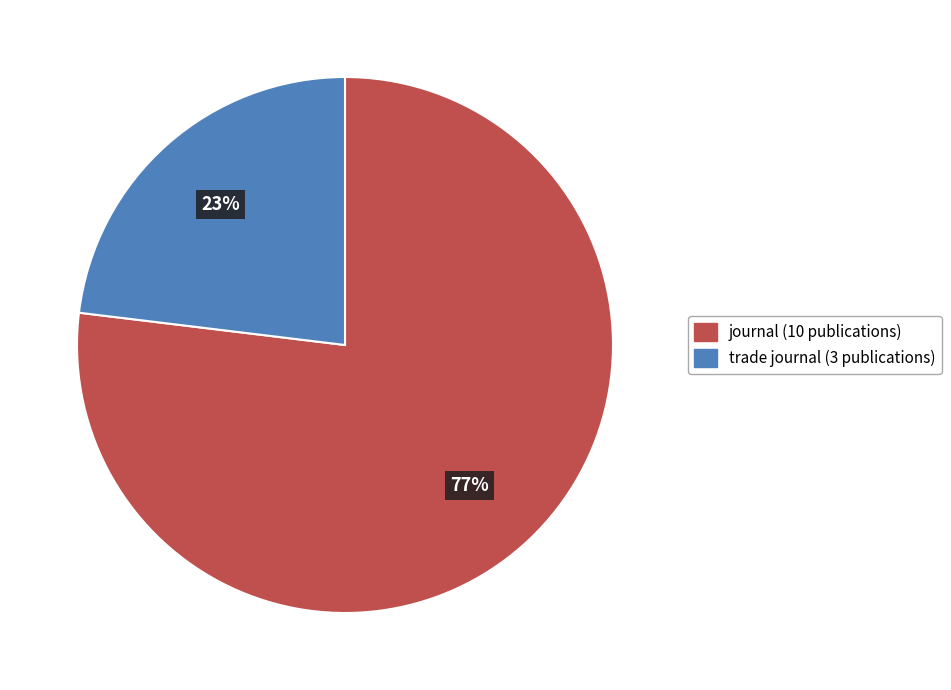

True or false: journal accounts for 68% of the total.

False